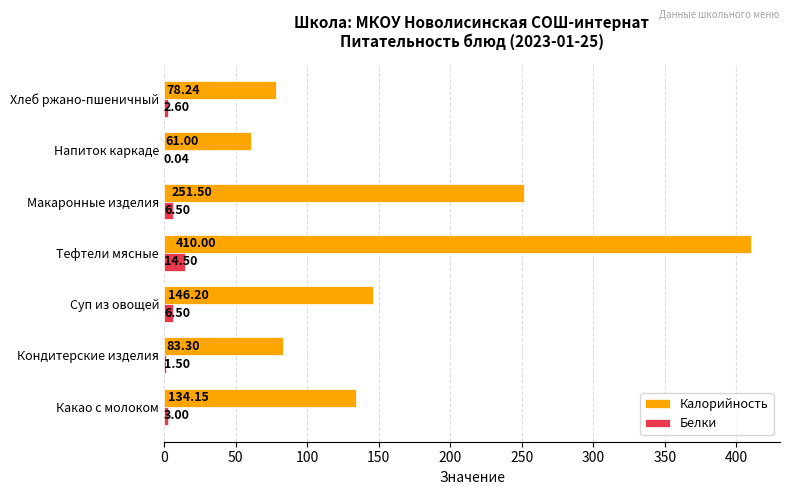

At which category is the sum across all series the highest?

Тефтели мясные